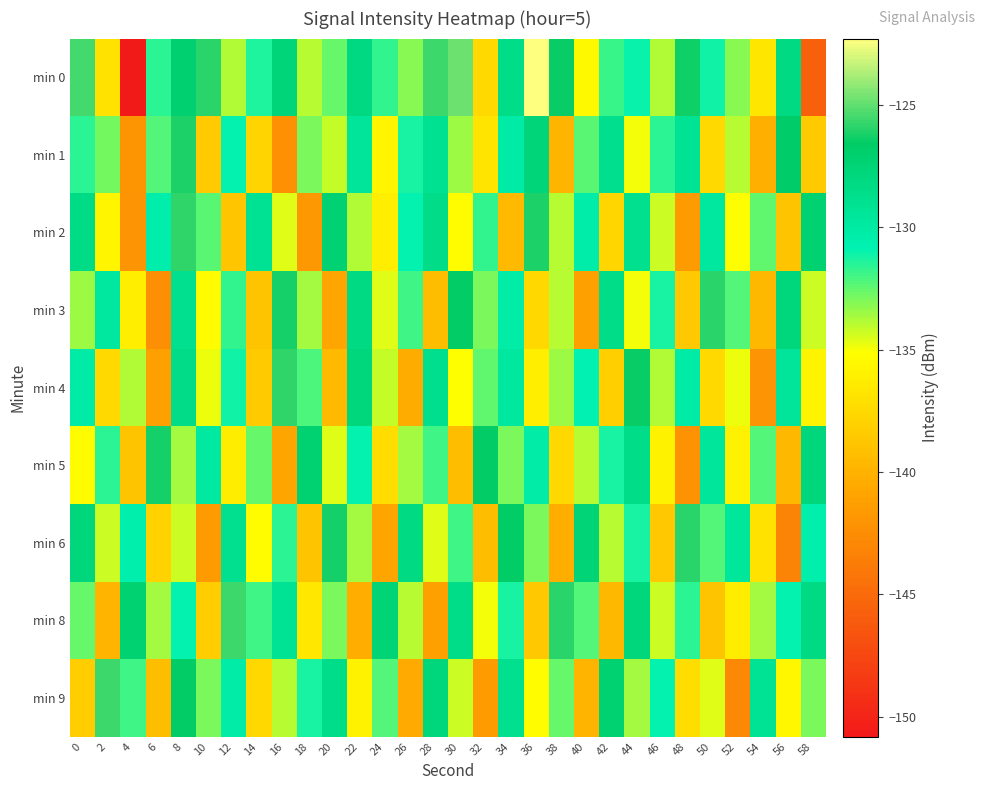

List the series in order of their peak value, lowest first.

min 5, min 1, min 3, min 6, min 2, min 4, min 8, min 9, min 0